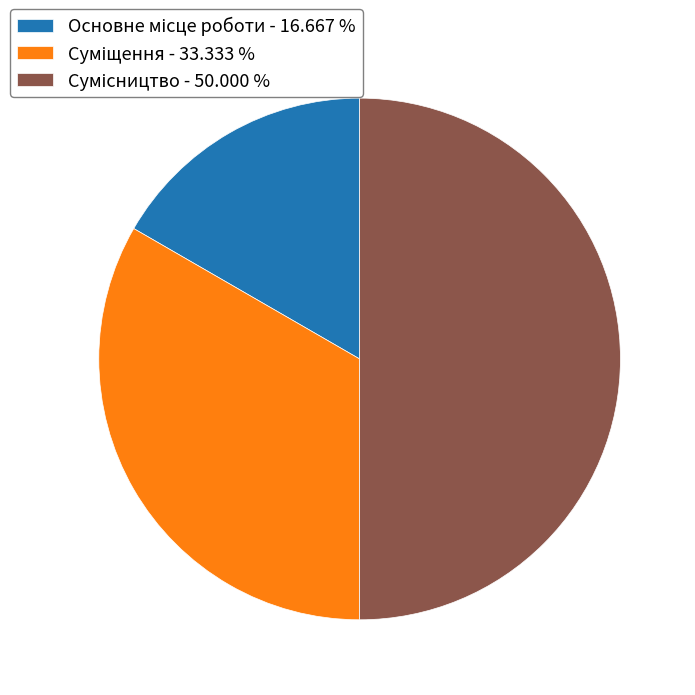

How much of the chart is everything except Суміщення?

66.7%